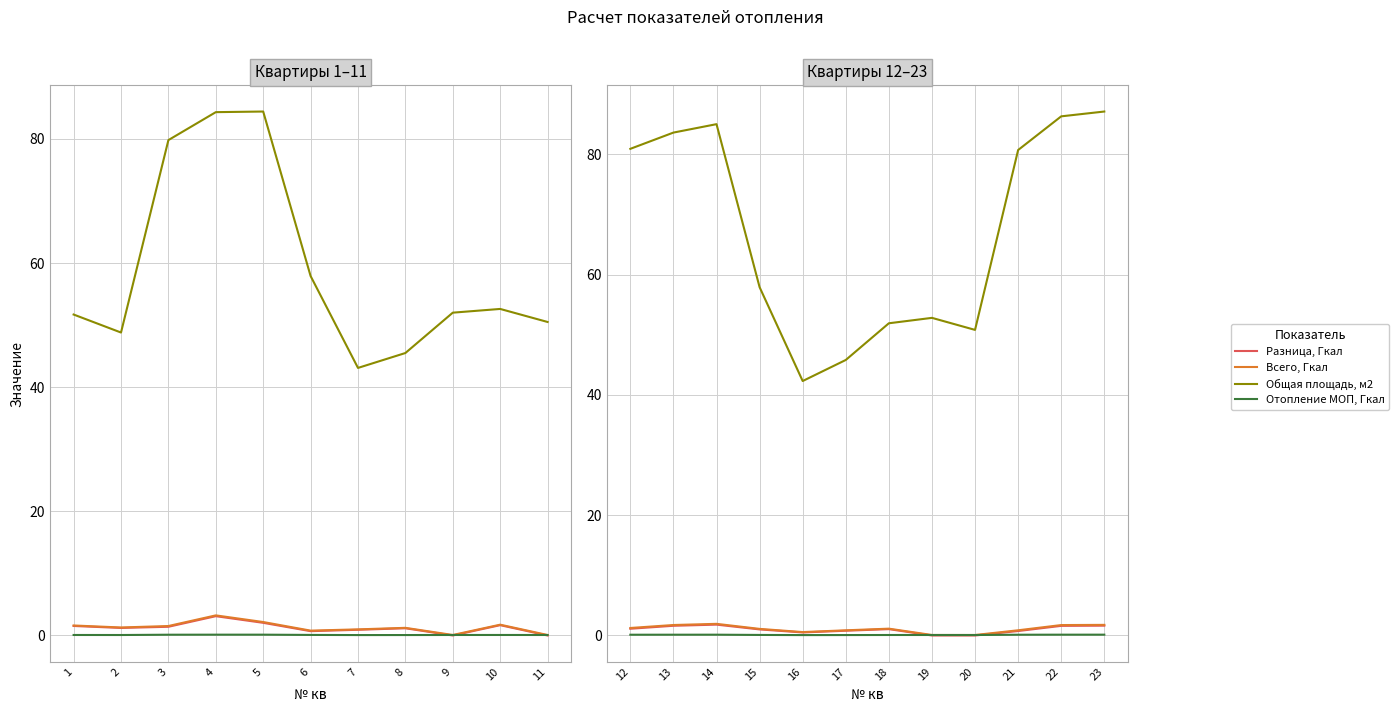

True or false: Общая площадь, м2 and Всего, Гкал cross at least once.

False